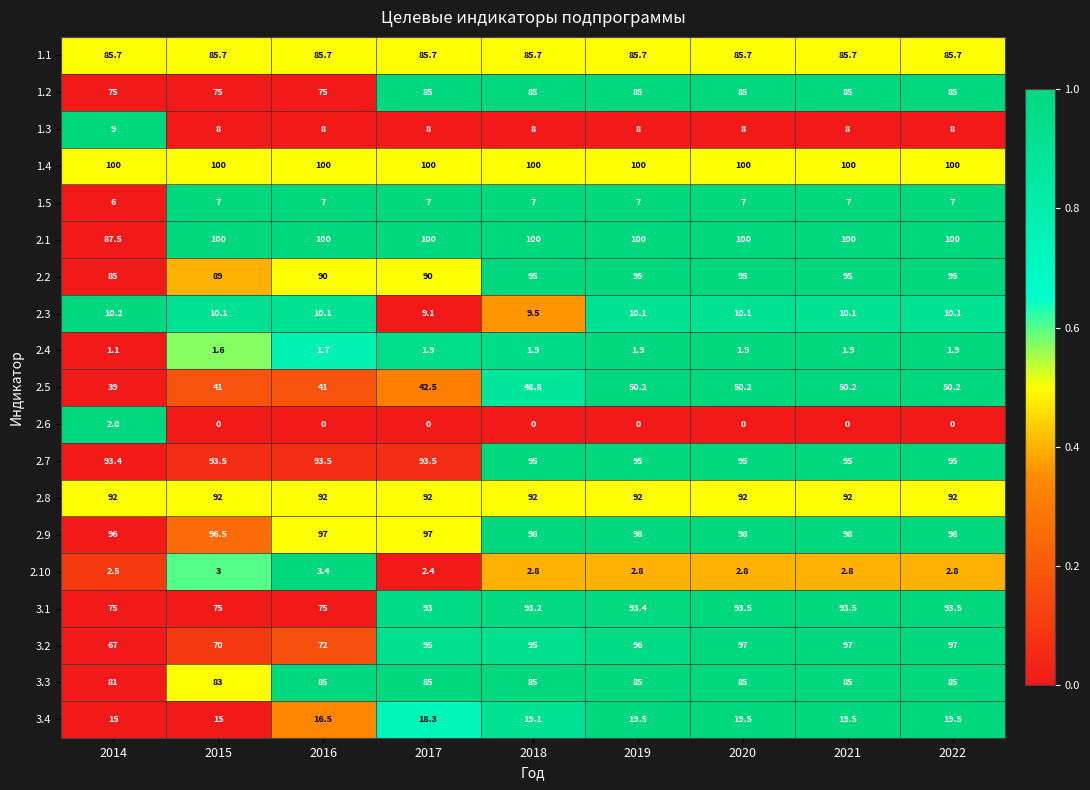

What is the sum of all 2.6 values?

2.0